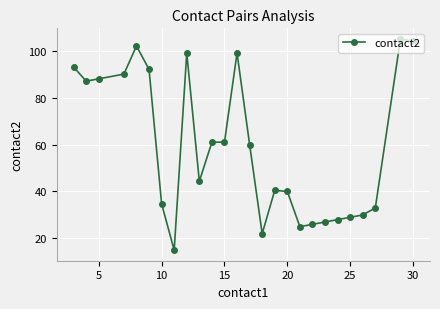

What is the sum of all values?

1535.6